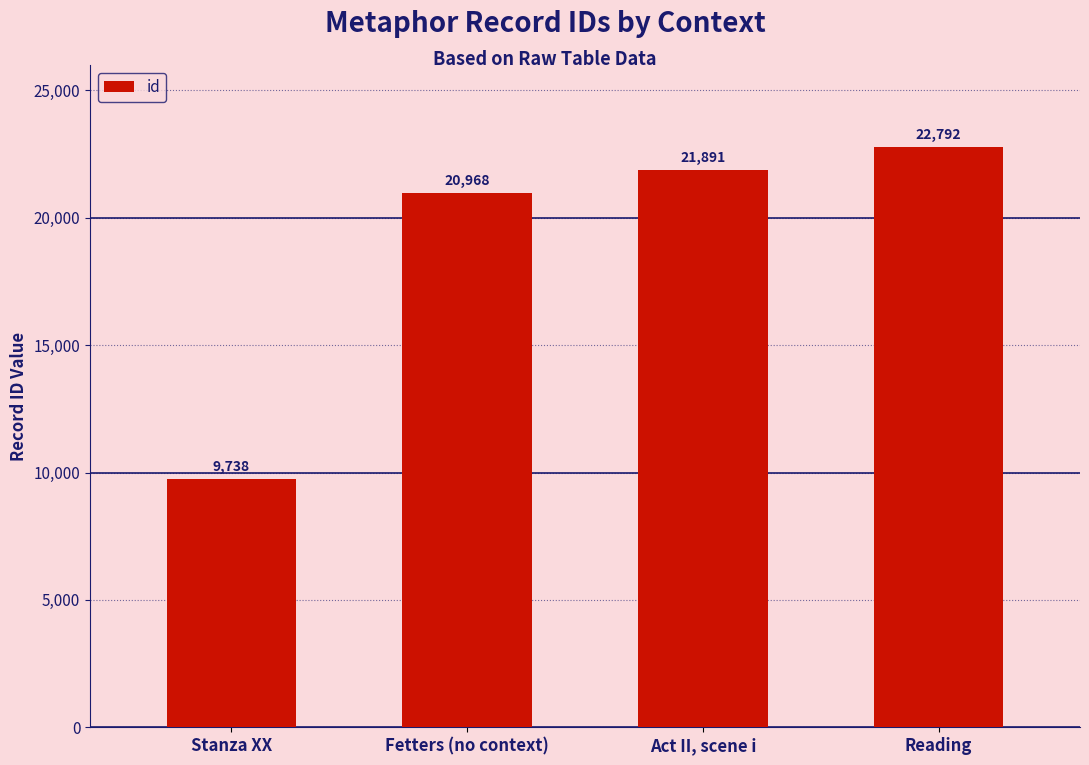

Reading left to right, transcribe all the data shown in this chart.

9738	20968	21891	22792